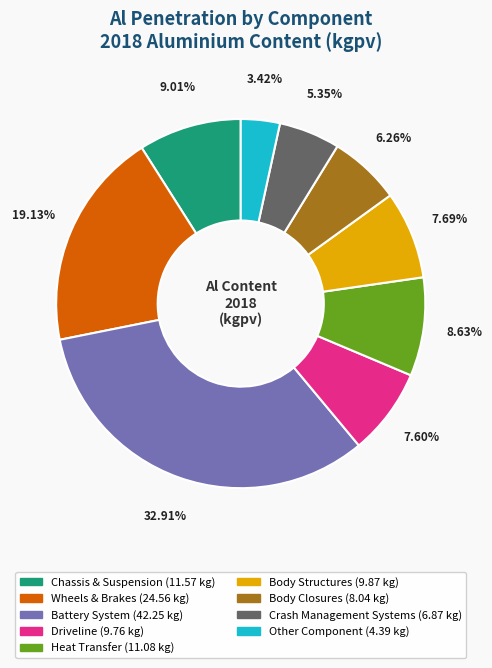

Which has a higher value, Chassis & Suspension or Other Component?

Chassis & Suspension